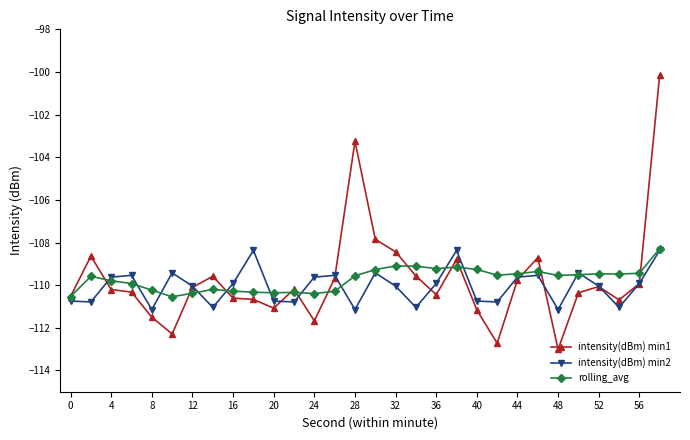

What is the highest value of the intensity(dBm) min2 series?

-108.4